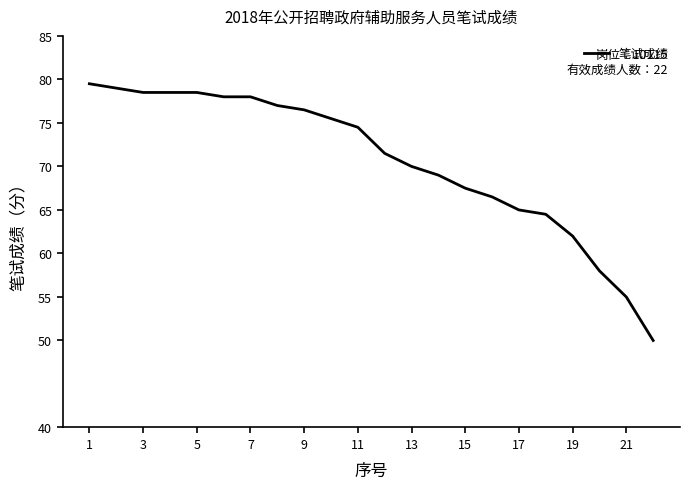

What is the difference between the maximum and minimum values?

29.5